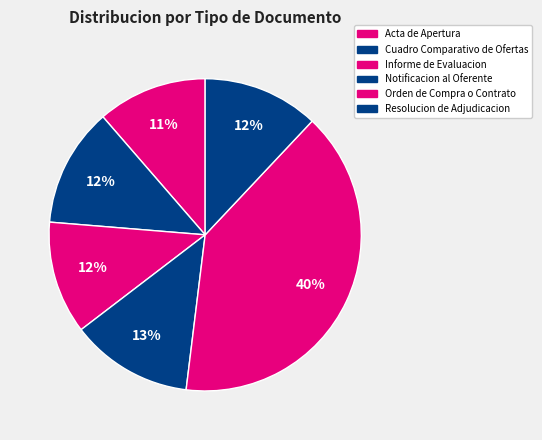

Is the sum of Acta de Apertura and Resolucion de Adjudicacion greater than half?

No